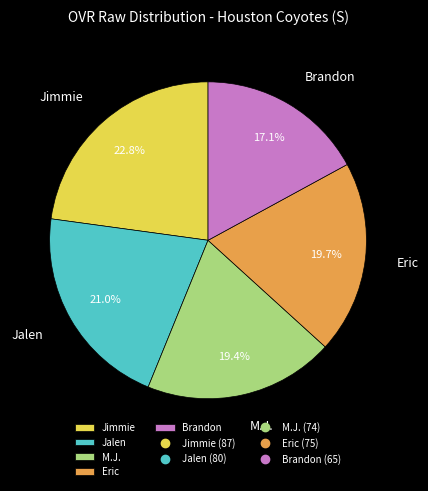

The M.J. slice represents 28% of the pie. True or false?

False